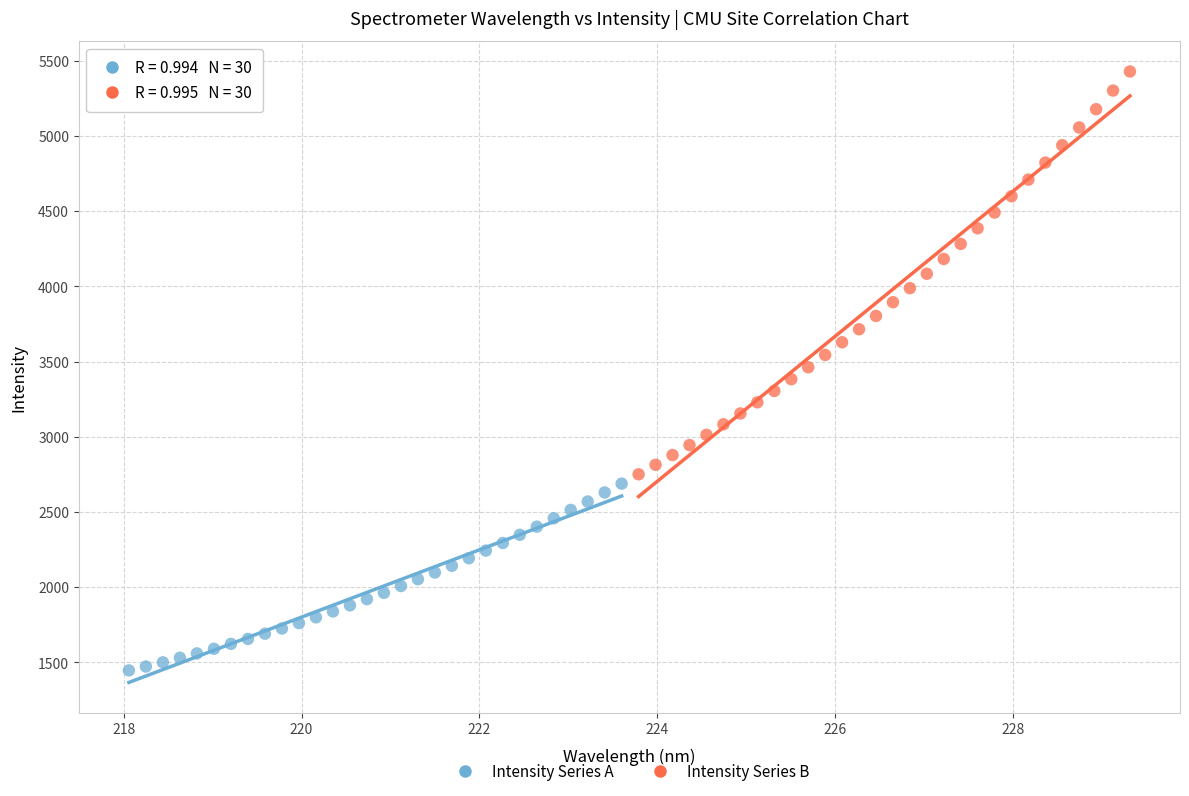

Which series reaches the minimum Y coordinate?

Intensity Series A